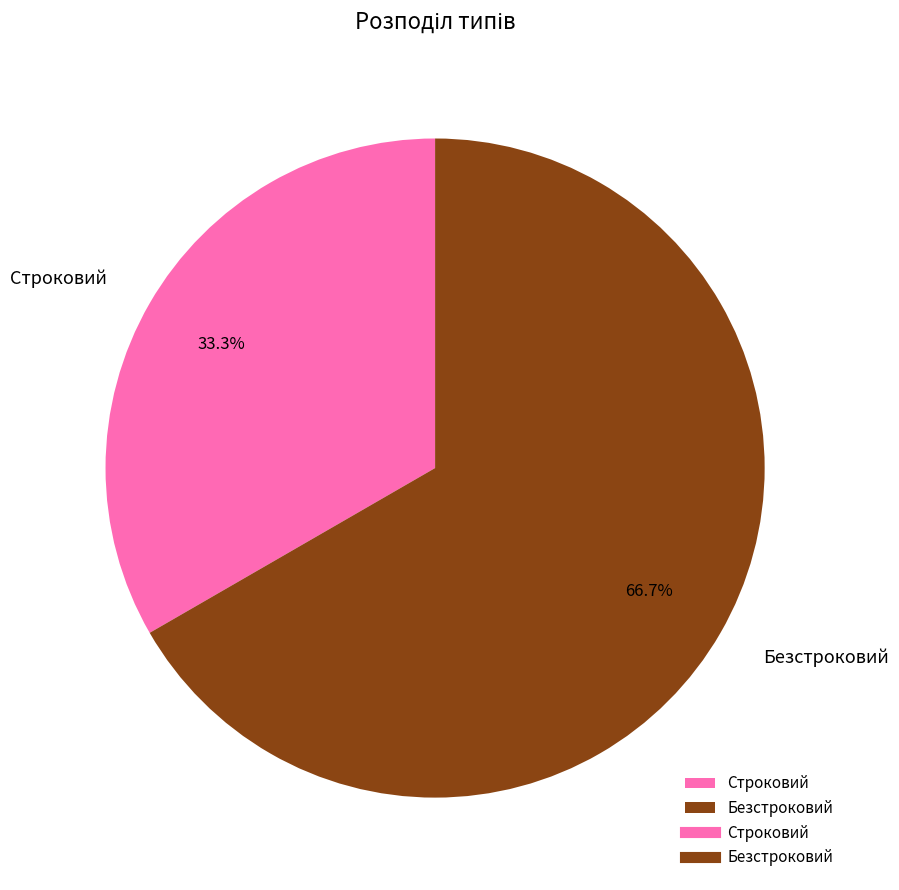

True or false: Строковий accounts for 33% of the total.

True